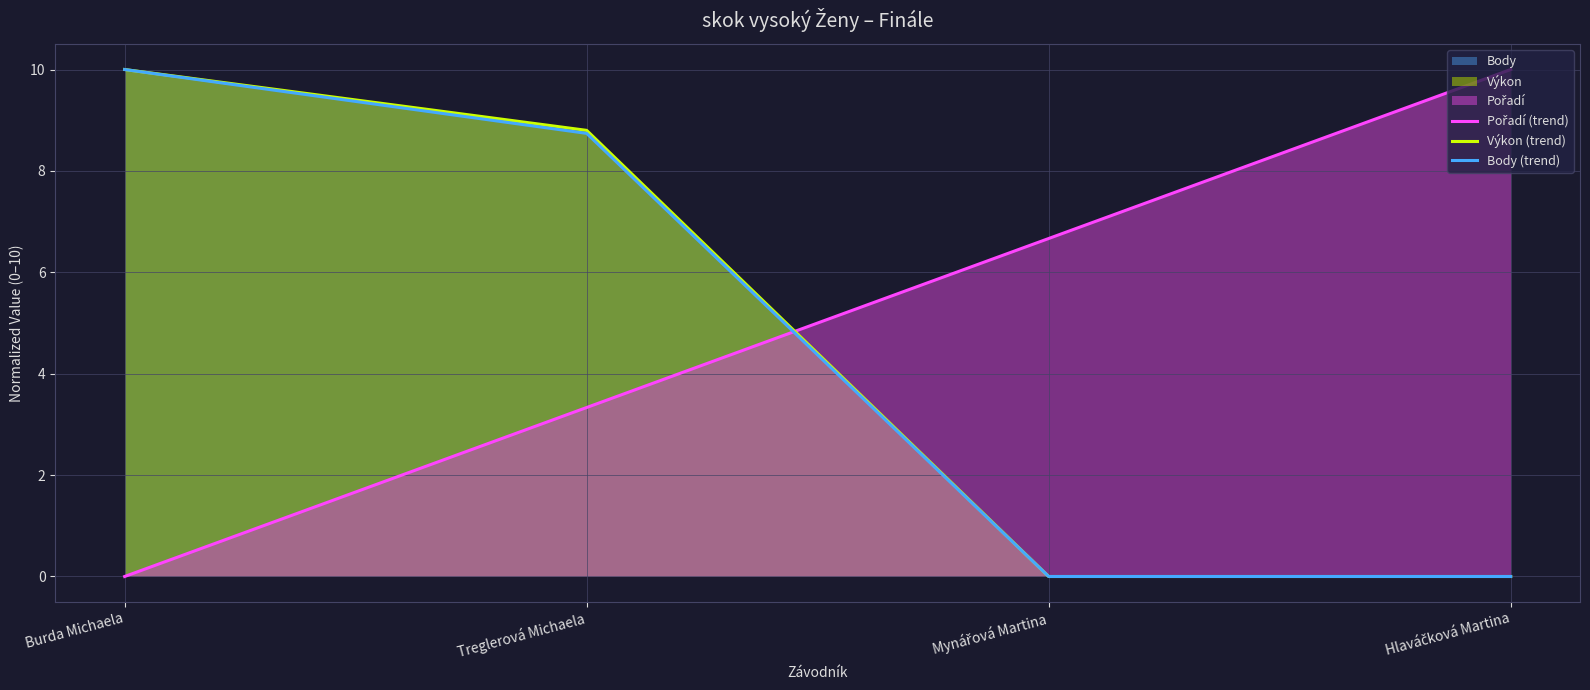

List the labels in order of Pořadí (trend) value, largest first.

Hlaváčková Martina, Mynářová Martina, Treglerová Michaela, Burda Michaela